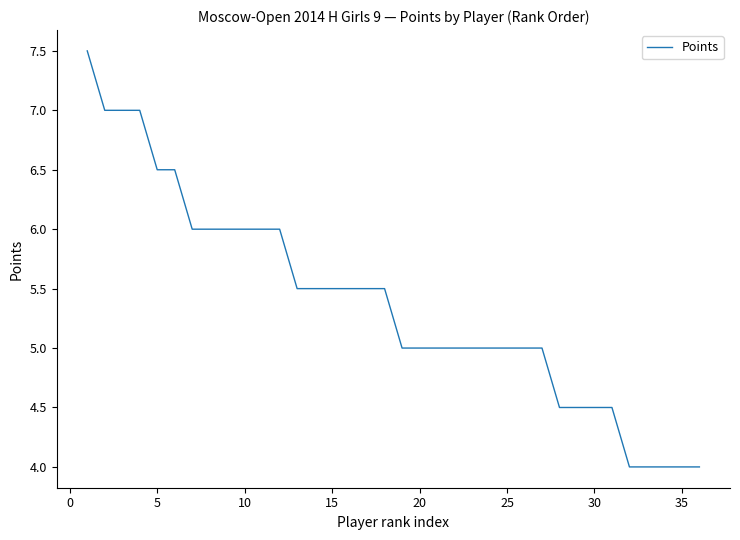

What is the greatest value displayed?

7.5